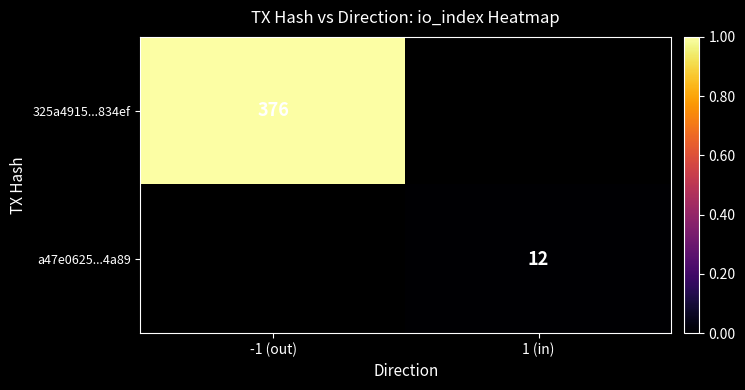

The value of a47e0625...4a89 at 1 (in) is 21. True or false?

False